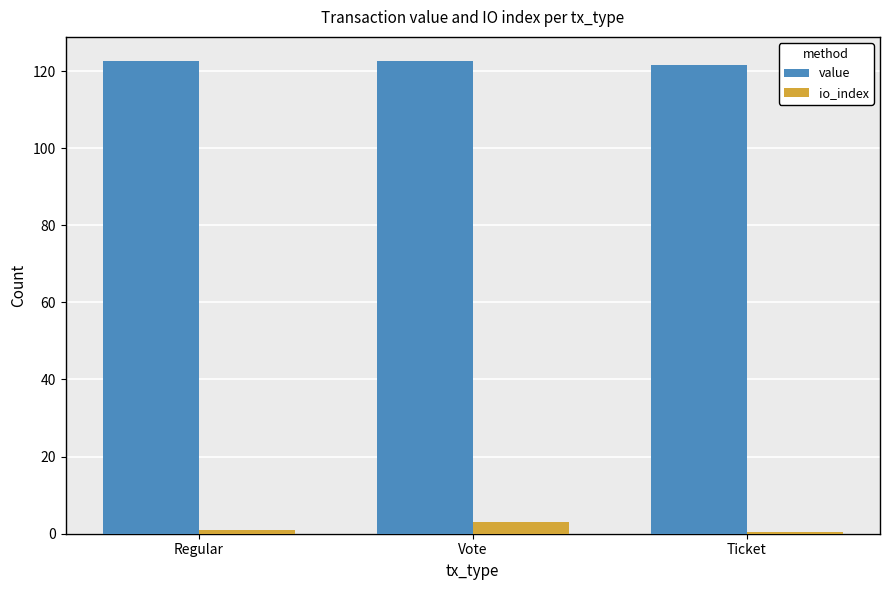

Is it true that value equals 217.9 at Vote?

False